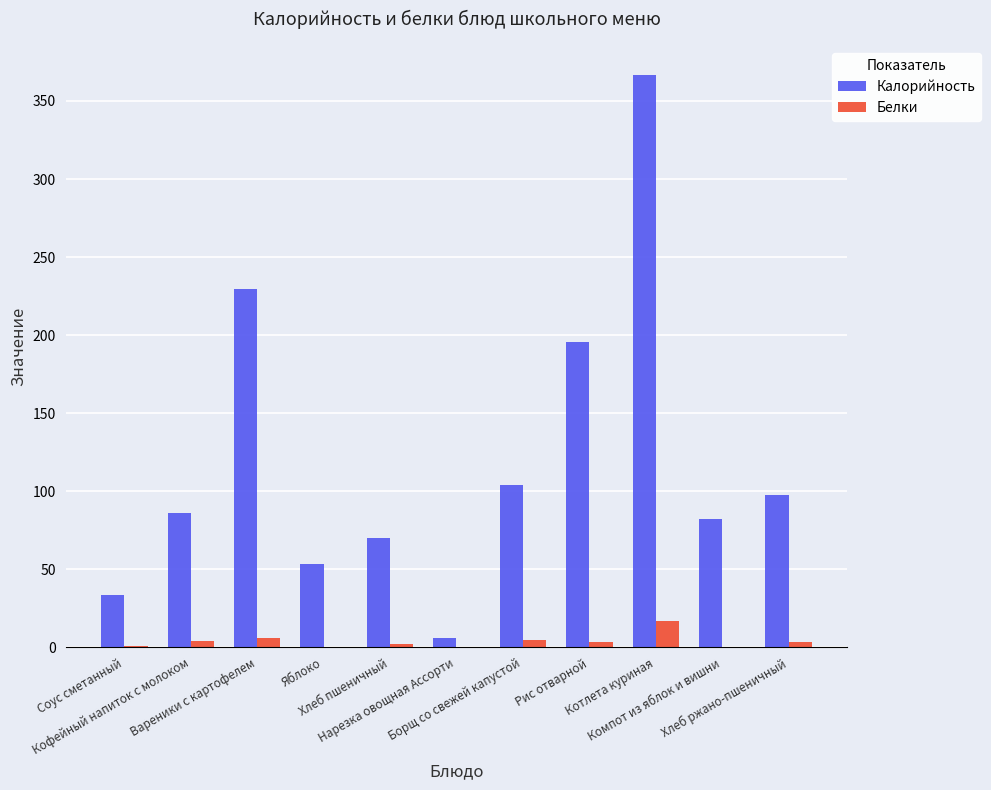

What is the maximum value for Калорийность?

366.8